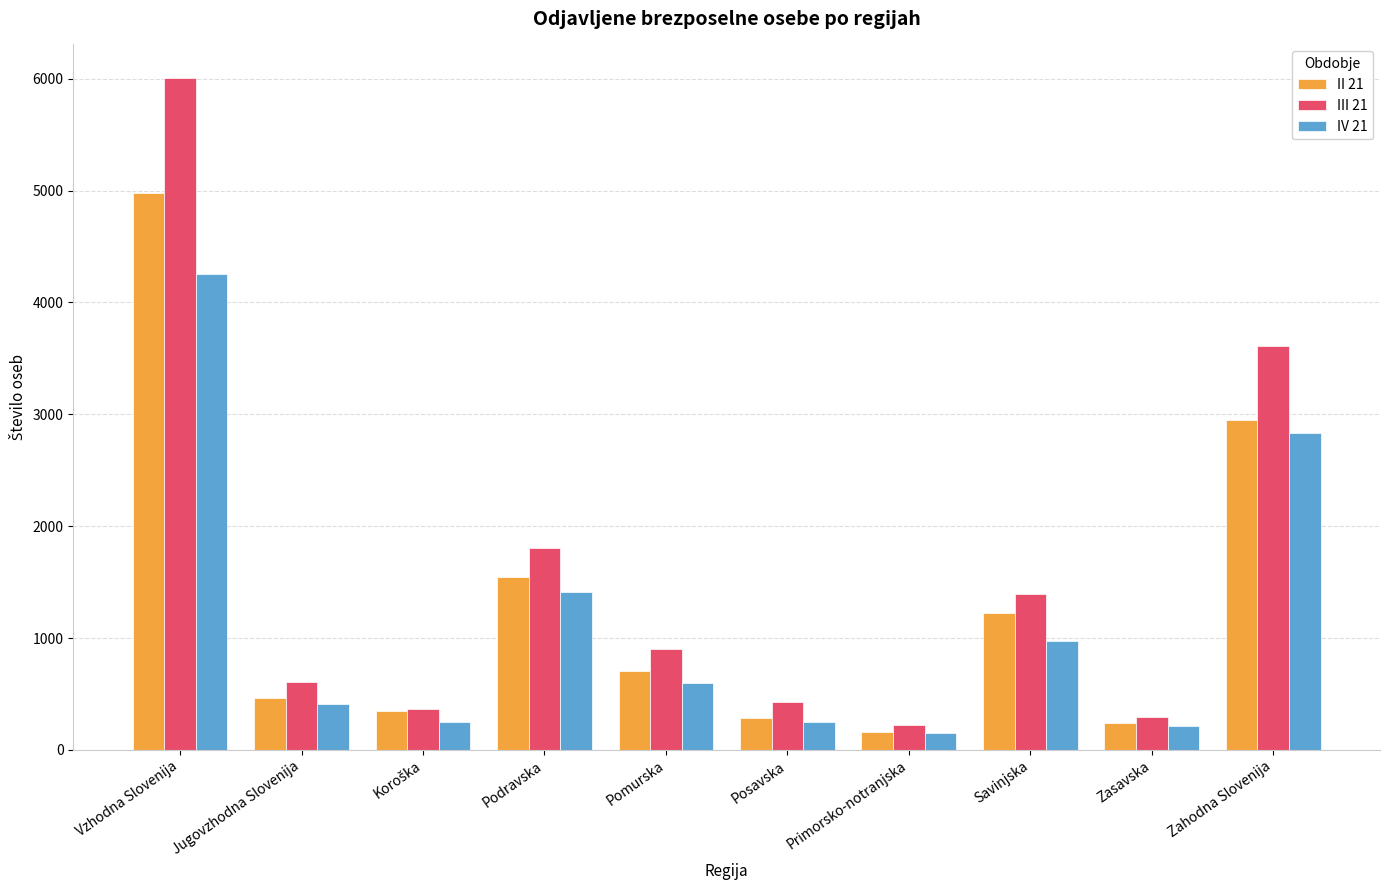

Which series has the largest total across all categories?

III 21